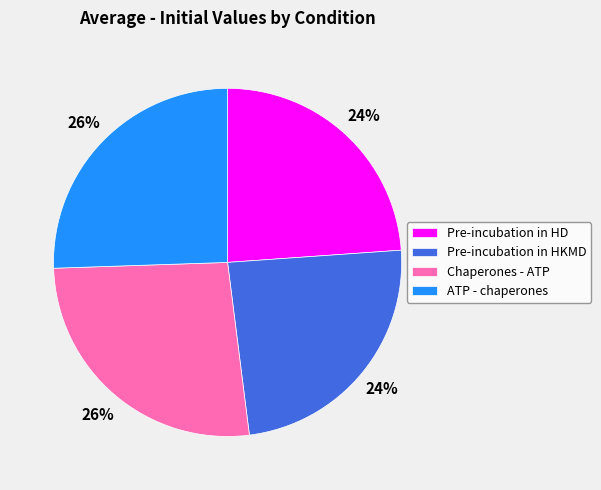

Does Pre-incubation in HKMD account for over 50% of the chart?

No